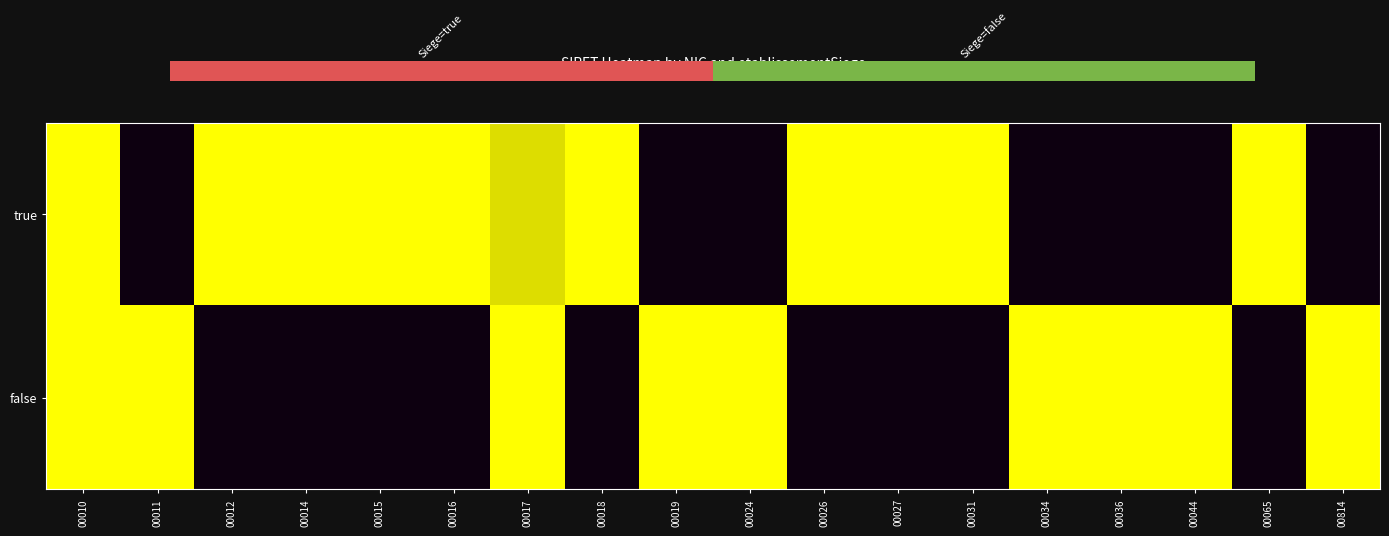

Rank the series by their average value, from lowest to highest.

false, true